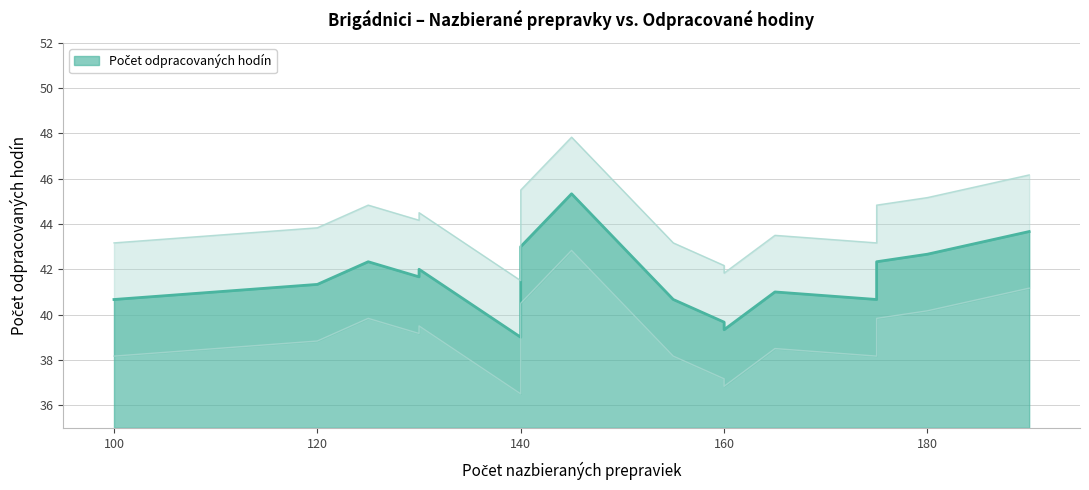

How many series are shown in this chart?

1